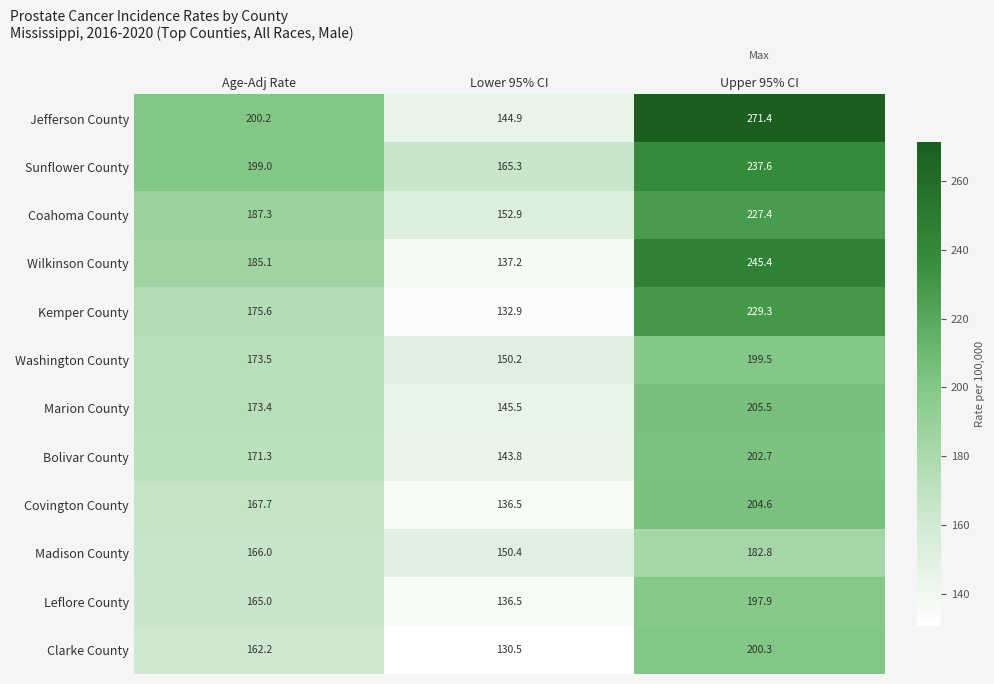

What is the sum of the Kemper County values at Age-Adj Rate and Upper 95% CI?

404.9